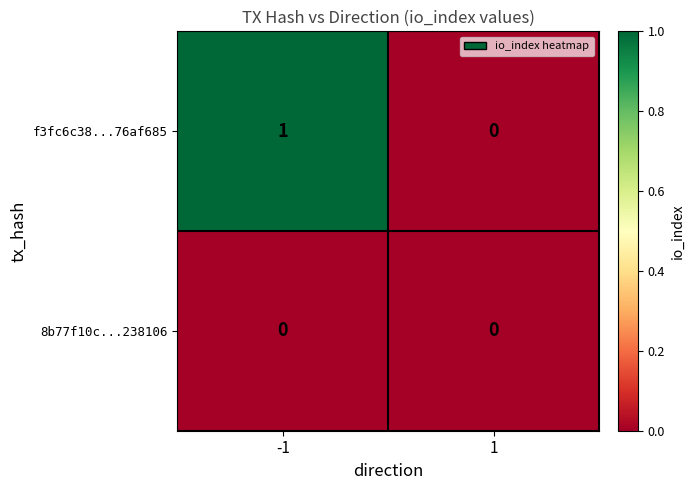

Is it true that f3fc6c38...76af685 equals 0 at 1?

True